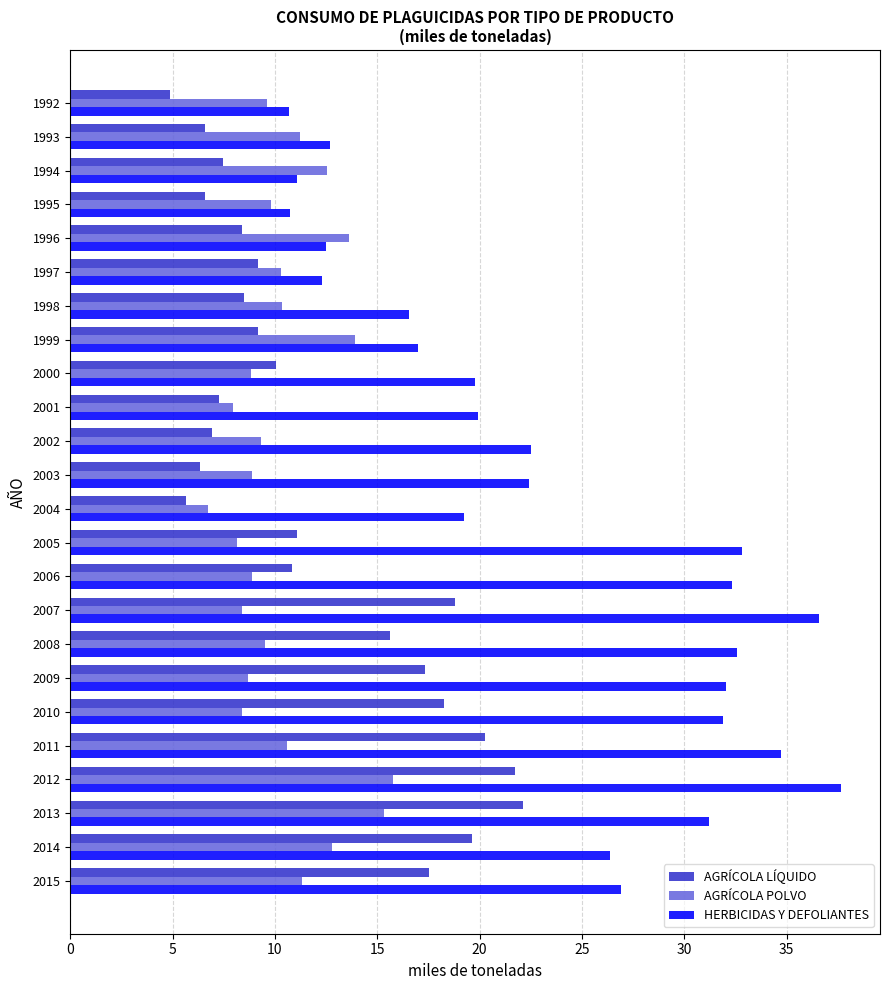

Is it true that HERBICIDAS Y DEFOLIANTES equals 29.4 at 1998?

False